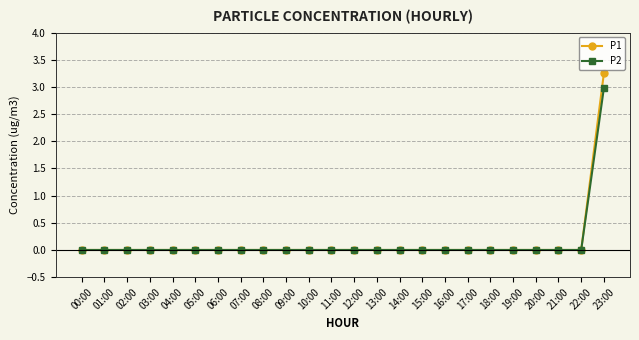

At which label does P2 reach its peak?

23:00